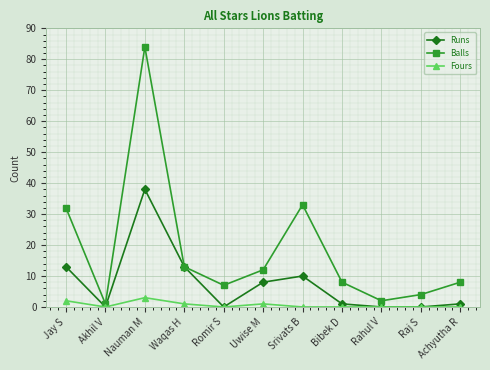

How many categories are shown in the chart?

11